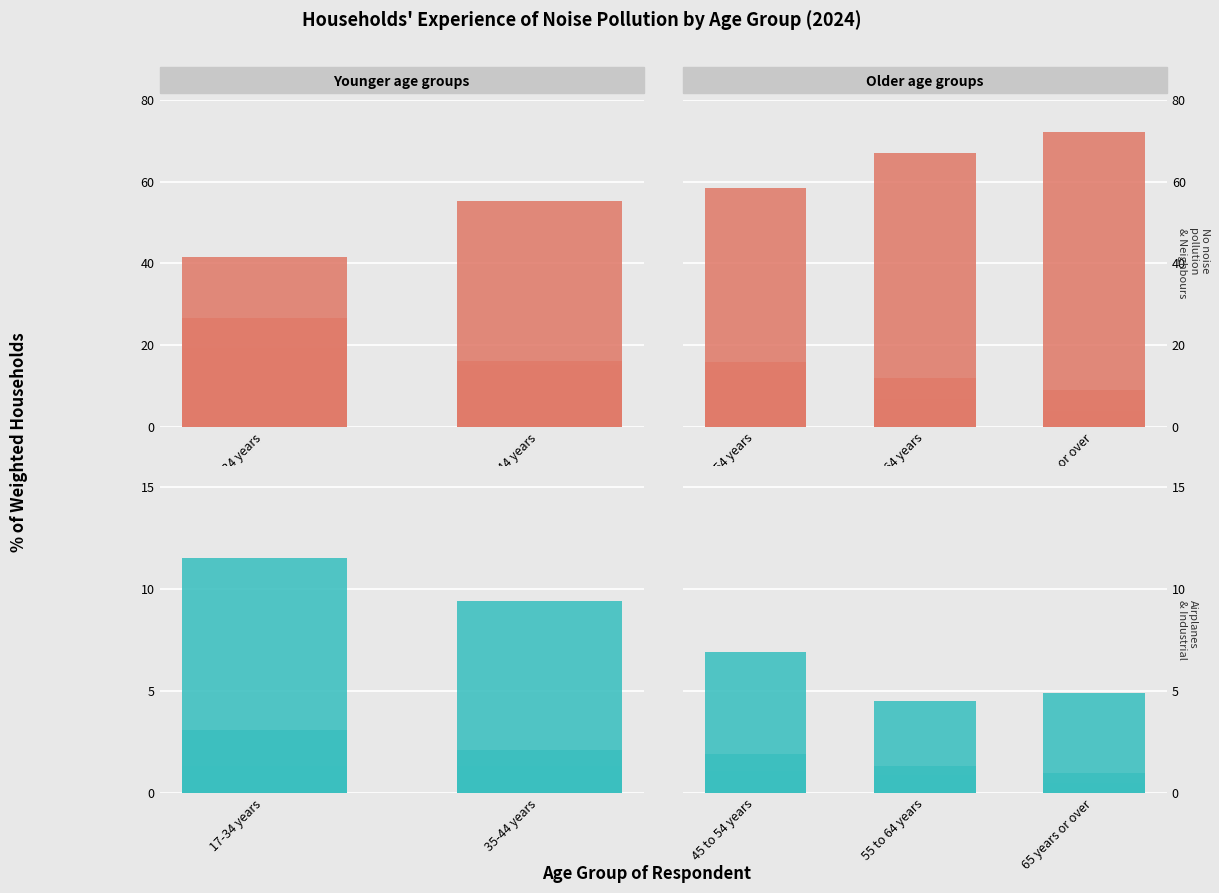

Rank the series by their maximum value, from highest to lowest.

No noise pollution, Dogs, Neighbouring houses, Airplanes, Industrial, Hospitality sector